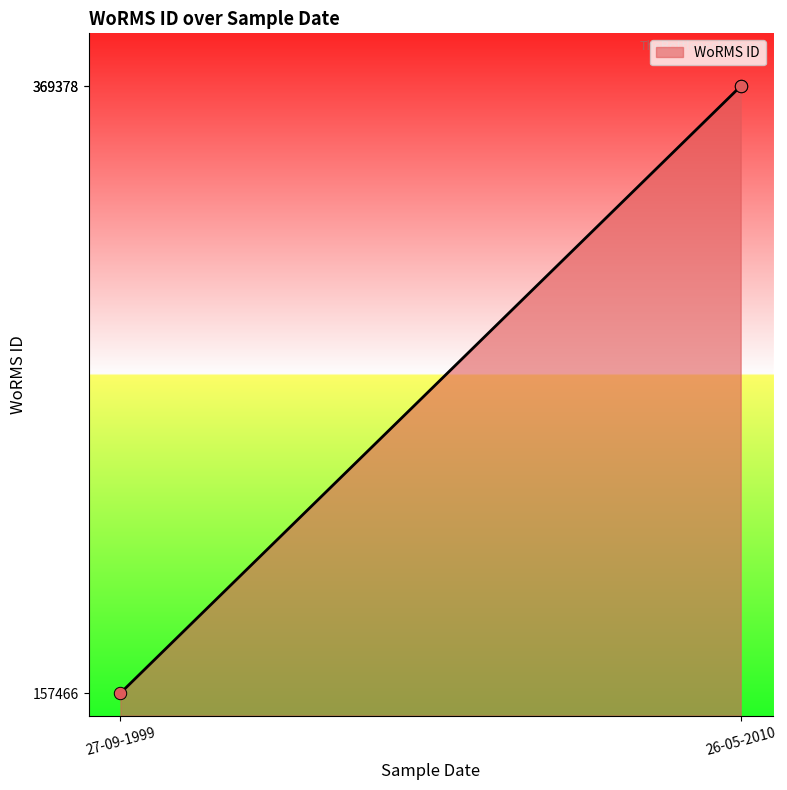

What is the change in value from 27-09-1999 to 26-05-2010?

+211912